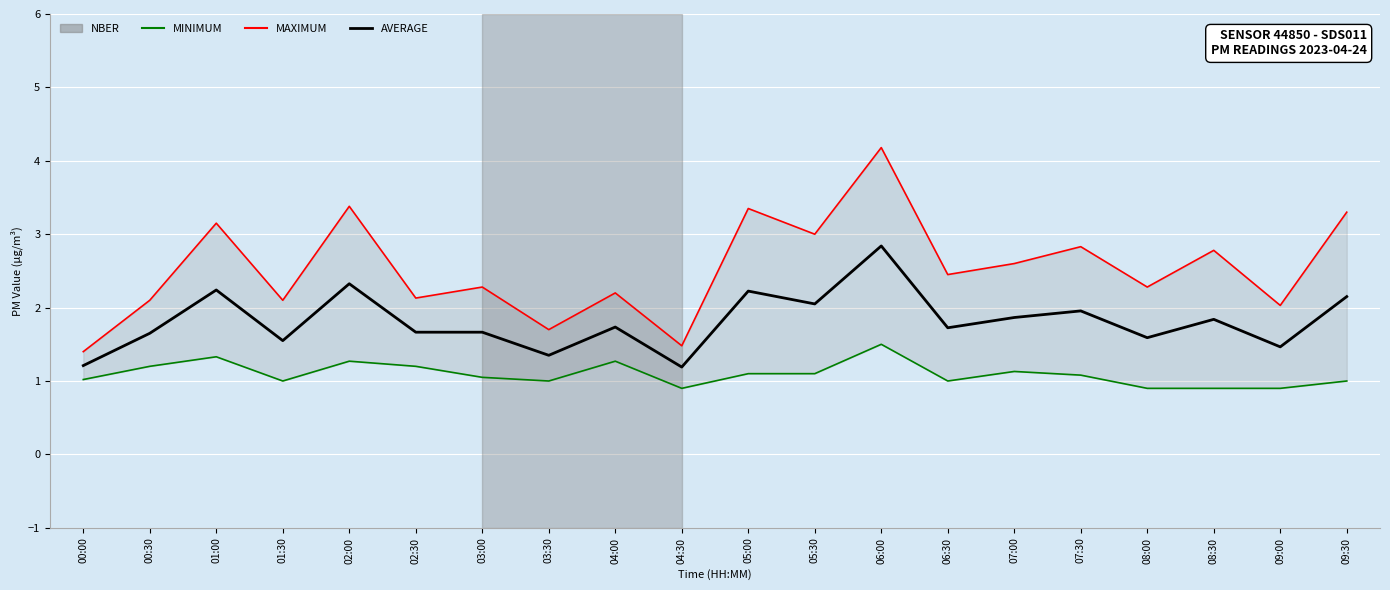

True or false: MAXIMUM has more than 0 interior local peaks.

True